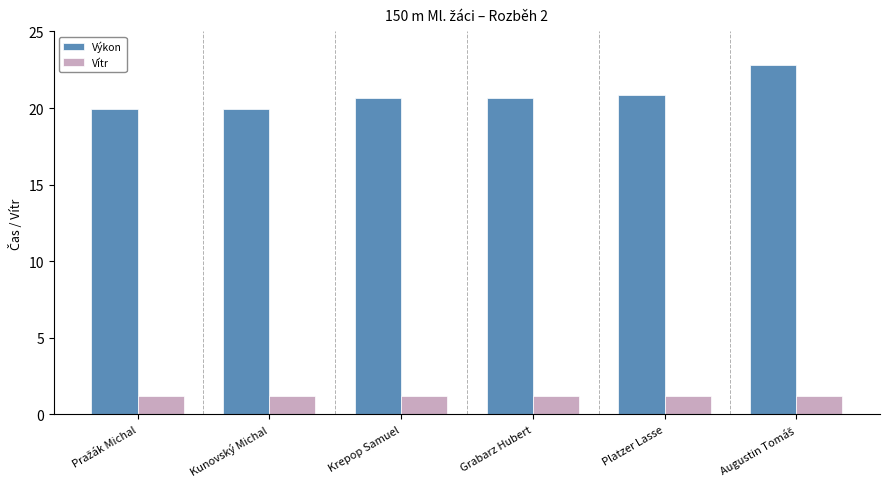

What is the label of the 5th bar from the right?

Kunovský Michal